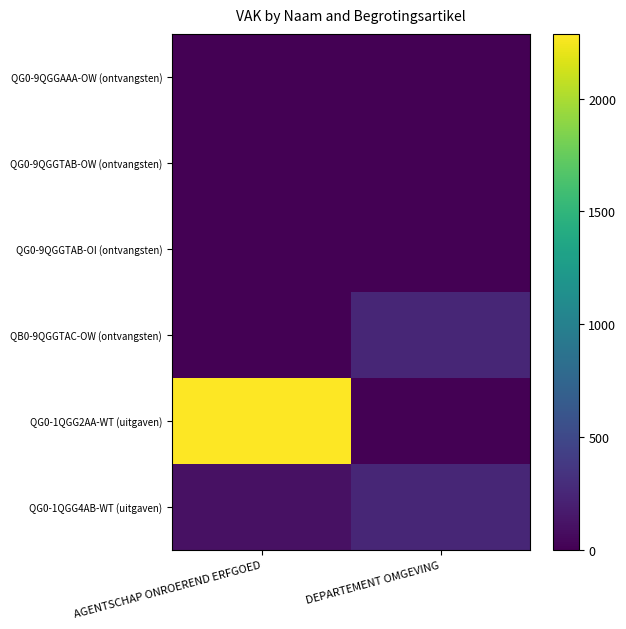

Reading left to right, extract all data points from this chart.

QG0-9QGGAAA-OW (ontvangsten): AGENTSCHAP ONROEREND ERFGOED=0	DEPARTEMENT OMGEVING=0
QG0-9QGGTAB-OW (ontvangsten): AGENTSCHAP ONROEREND ERFGOED=0	DEPARTEMENT OMGEVING=0
QG0-9QGGTAB-OI (ontvangsten): AGENTSCHAP ONROEREND ERFGOED=0	DEPARTEMENT OMGEVING=0
QB0-9QGGTAC-OW (ontvangsten): AGENTSCHAP ONROEREND ERFGOED=0	DEPARTEMENT OMGEVING=250
QG0-1QGG2AA-WT (uitgaven): AGENTSCHAP ONROEREND ERFGOED=2287	DEPARTEMENT OMGEVING=0
QG0-1QGG4AB-WT (uitgaven): AGENTSCHAP ONROEREND ERFGOED=100	DEPARTEMENT OMGEVING=250